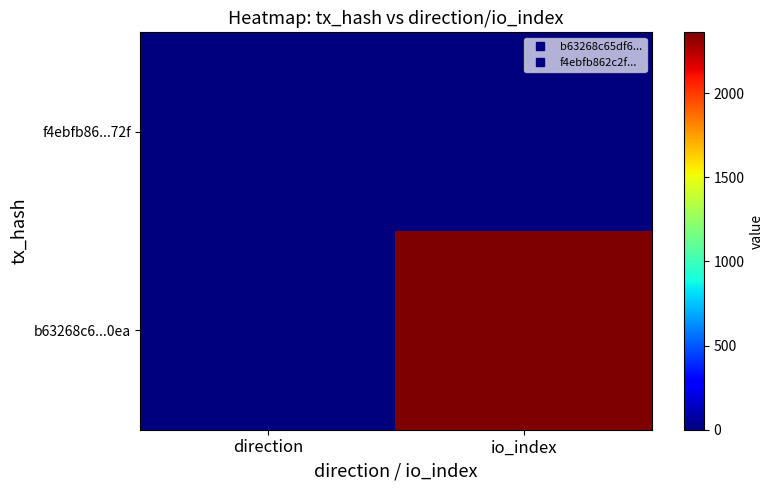

Reading right to left, list all the values displayed in this chart.

b63268c6...0ea: io_index=2363	direction=-1
f4ebfb86...72f: io_index=6	direction=1